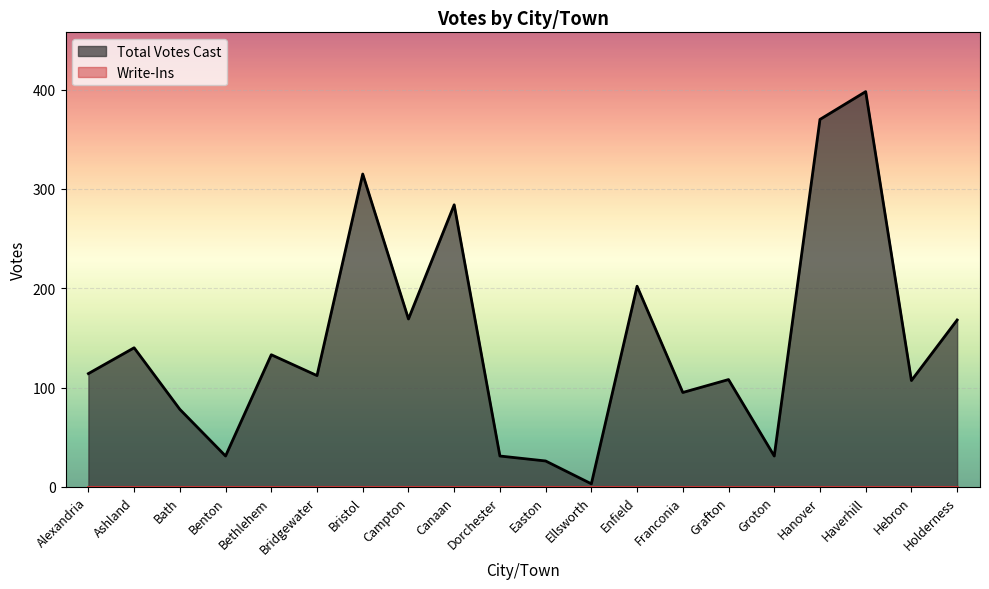

Rank the categories by value from lowest to highest.

Ellsworth, Easton, Benton, Dorchester, Groton, Bath, Franconia, Hebron, Grafton, Bridgewater, Alexandria, Bethlehem, Ashland, Holderness, Campton, Enfield, Canaan, Bristol, Hanover, Haverhill